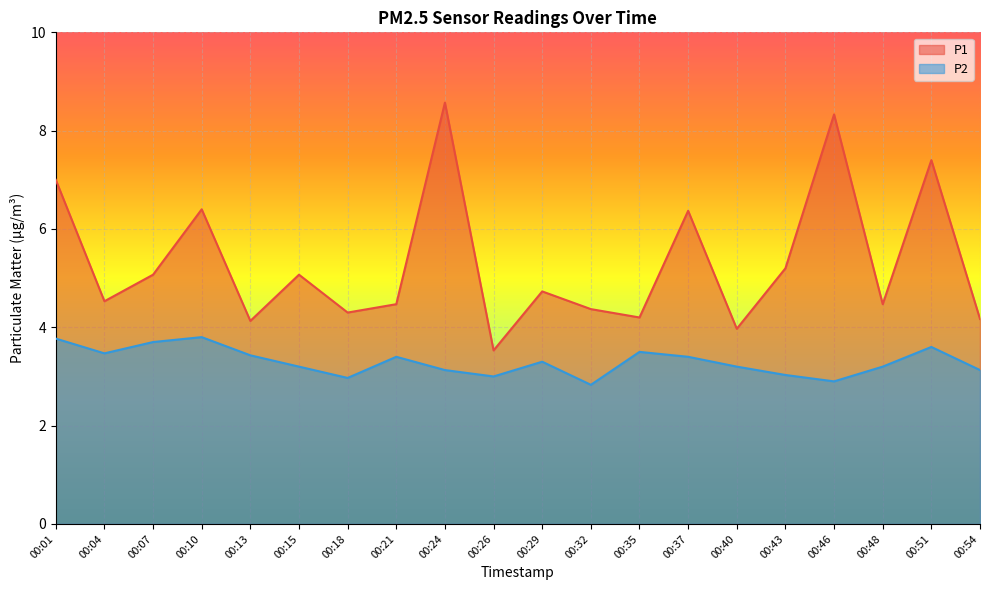

Does the chart display data point markers on the line(s)?

No